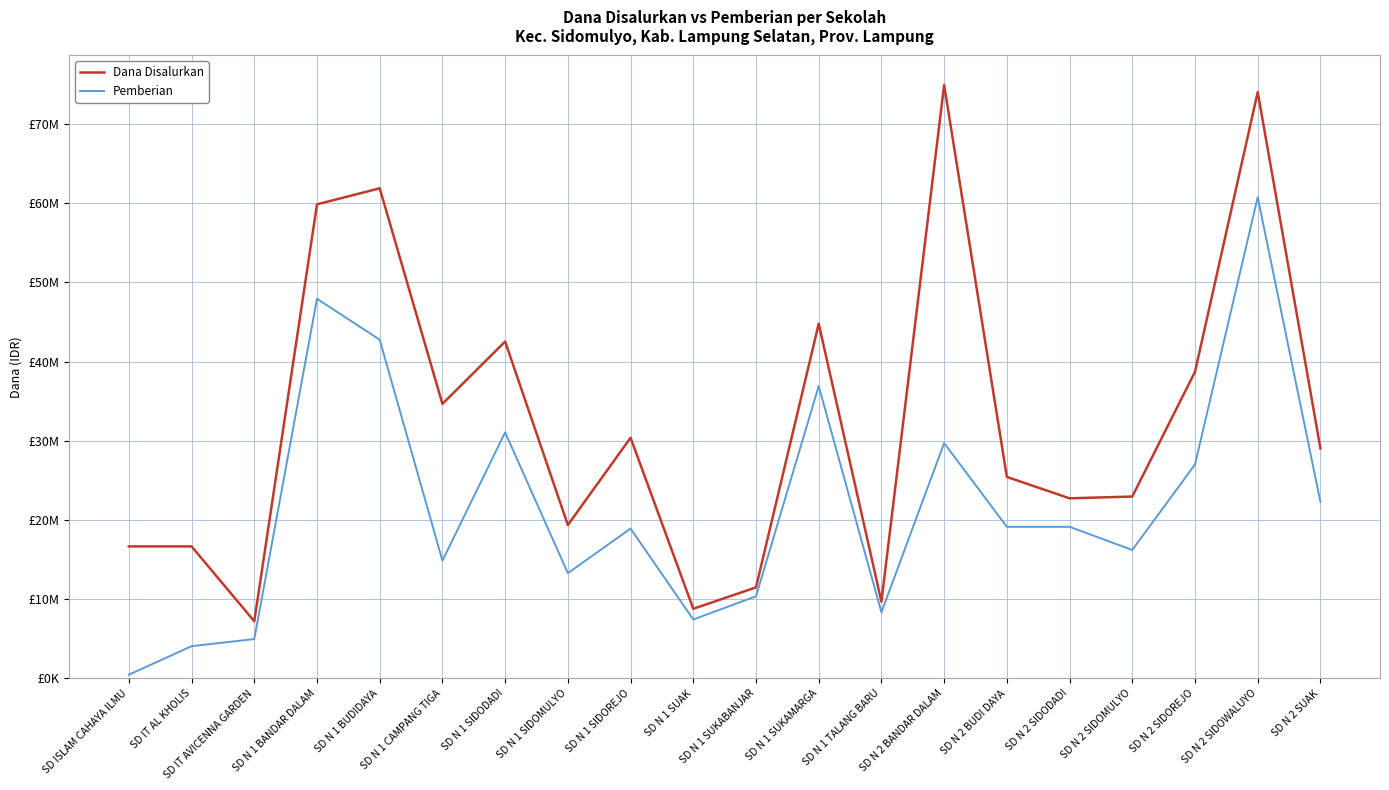

Reading left to right, list all the values displayed in this chart.

Dana Disalurkan: SD ISLAM CAHAYA ILMU=16650000	SD IT AL KHOLIS=16650000	SD IT AVICENNA GARDEN=7200000	SD N 1 BANDAR DALAM=59850000	SD N 1 BUDIDAYA=61875000	SD N 1 CAMPANG TIGA=34650000	SD N 1 SIDODADI=42525000	SD N 1 SIDOMULYO=19350000	SD N 1 SIDOREJO=30375000	SD N 1 SUAK=8775000	SD N 1 SUKABANJAR=11475000	SD N 1 SUKAMARGA=44775000	SD N 1 TALANG BARU=9675000	SD N 2 BANDAR DALAM=74925000	SD N 2 BUDI DAYA=25425000	SD N 2 SIDODADI=22725000	SD N 2 SIDOMULYO=22950000	SD N 2 SIDOREJO=38700000	SD N 2 SIDOWALUYO=74025000	SD N 2 SUAK=29025000
Pemberian: SD ISLAM CAHAYA ILMU=450000	SD IT AL KHOLIS=4050000	SD IT AVICENNA GARDEN=4950000	SD N 1 BANDAR DALAM=47925000	SD N 1 BUDIDAYA=42750000	SD N 1 CAMPANG TIGA=14850000	SD N 1 SIDODADI=31050000	SD N 1 SIDOMULYO=13275000	SD N 1 SIDOREJO=18900000	SD N 1 SUAK=7425000	SD N 1 SUKABANJAR=10350000	SD N 1 SUKAMARGA=36900000	SD N 1 TALANG BARU=8325000	SD N 2 BANDAR DALAM=29700000	SD N 2 BUDI DAYA=19125000	SD N 2 SIDODADI=19125000	SD N 2 SIDOMULYO=16200000	SD N 2 SIDOREJO=27000000	SD N 2 SIDOWALUYO=60750000	SD N 2 SUAK=22275000